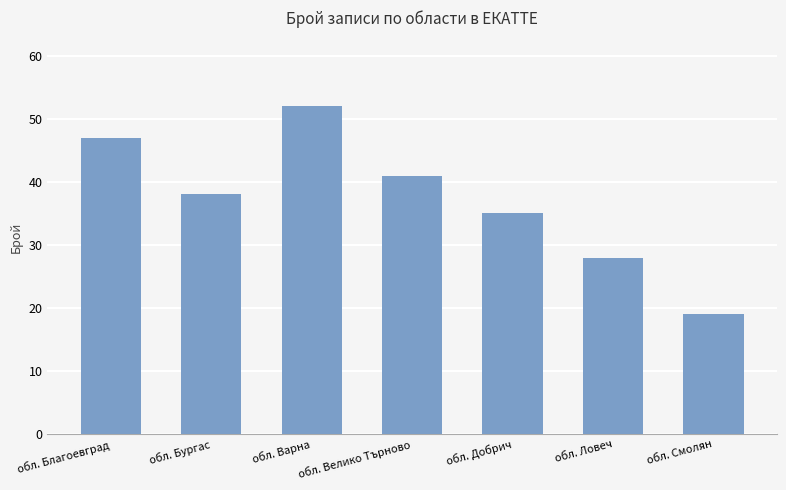

Count the values in the range 28 to 47.

5